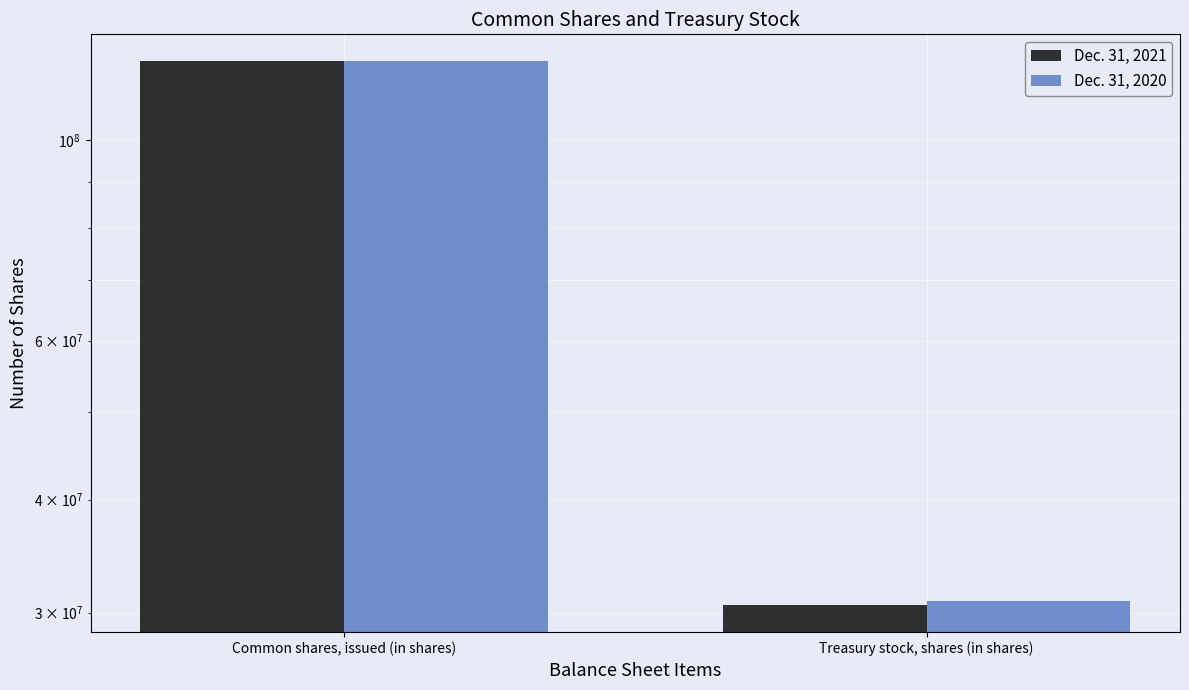

What is the value of the Dec. 31, 2020 bar at the 2nd from the left?

30900000